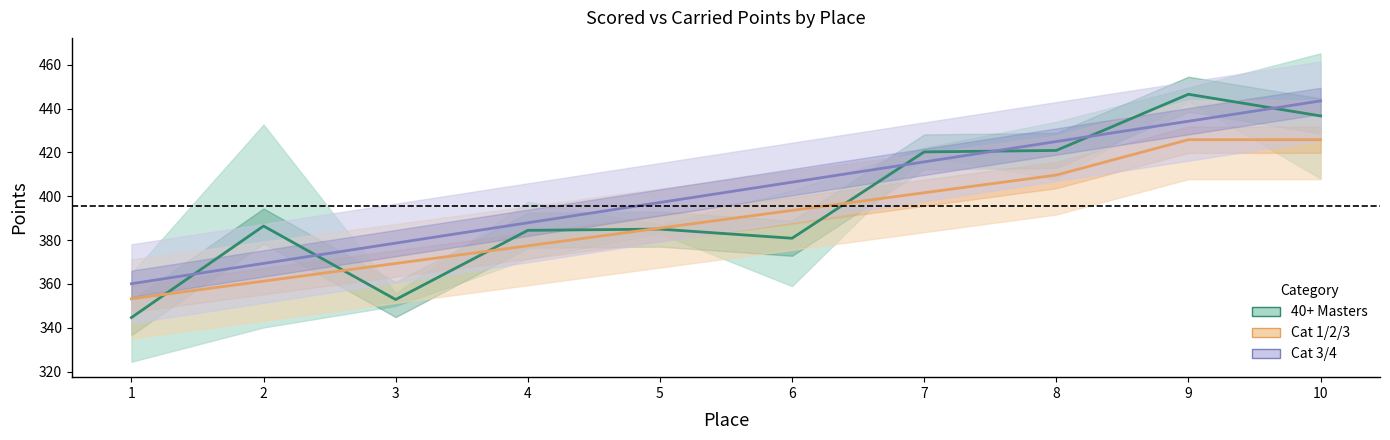

Which series changed the most between 3 and 9?

40+ Masters center